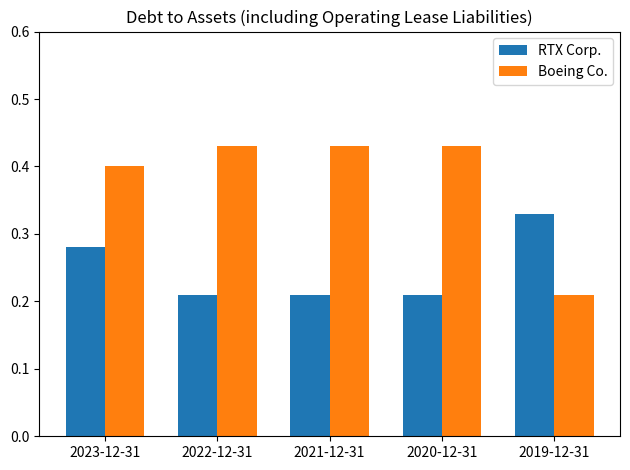

What is the sum of the Boeing Co. values at 2020-12-31 and 2023-12-31?

0.8